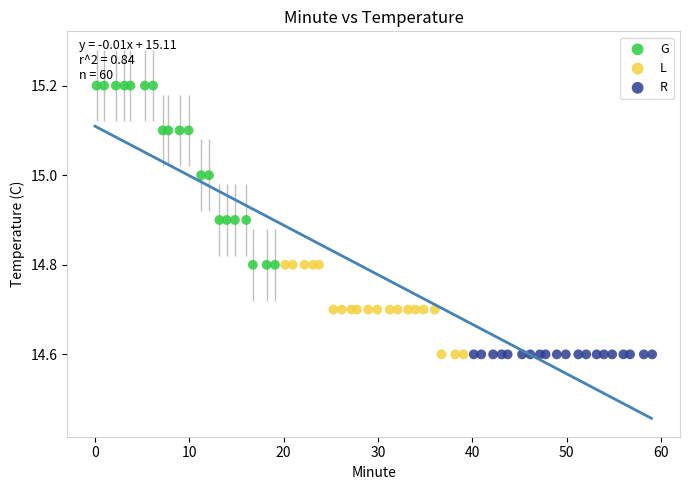

Which series reaches the maximum Y coordinate?

G